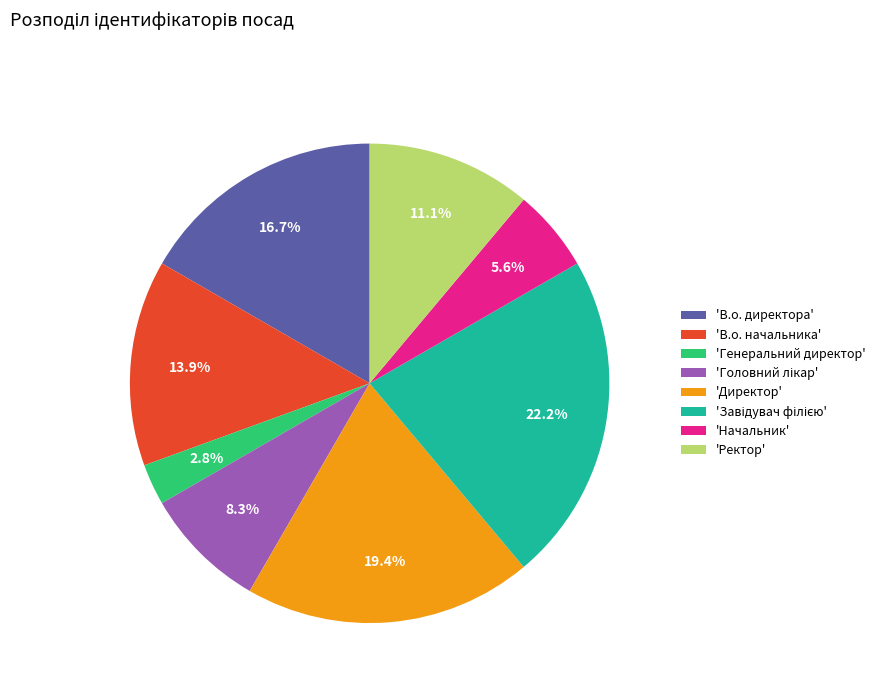

Is there a majority slice in this chart?

No